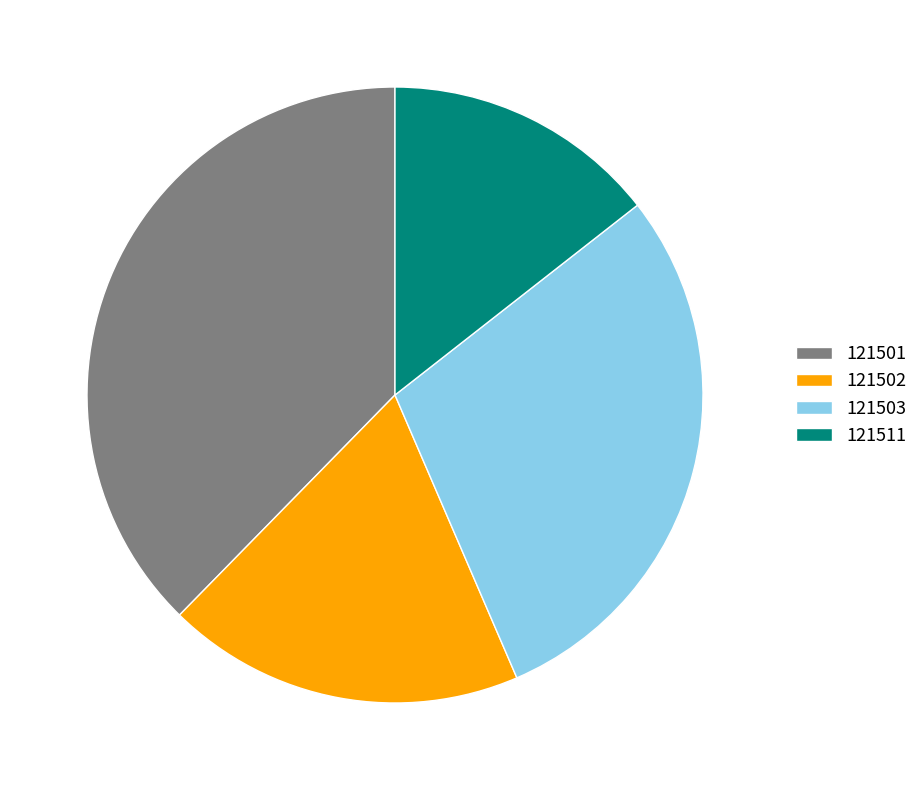

What is the ratio of the value at 121503 to the value at 121502?

1.5